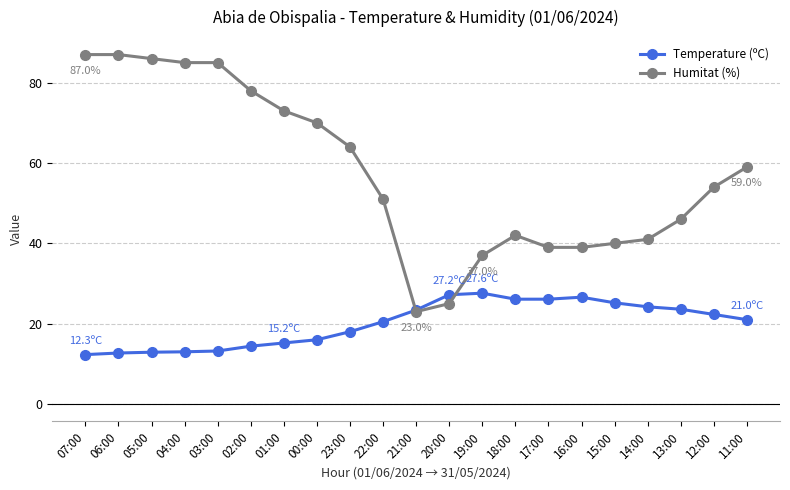

Which series changed the most between 19:00 and 11:00?

Humitat (%)